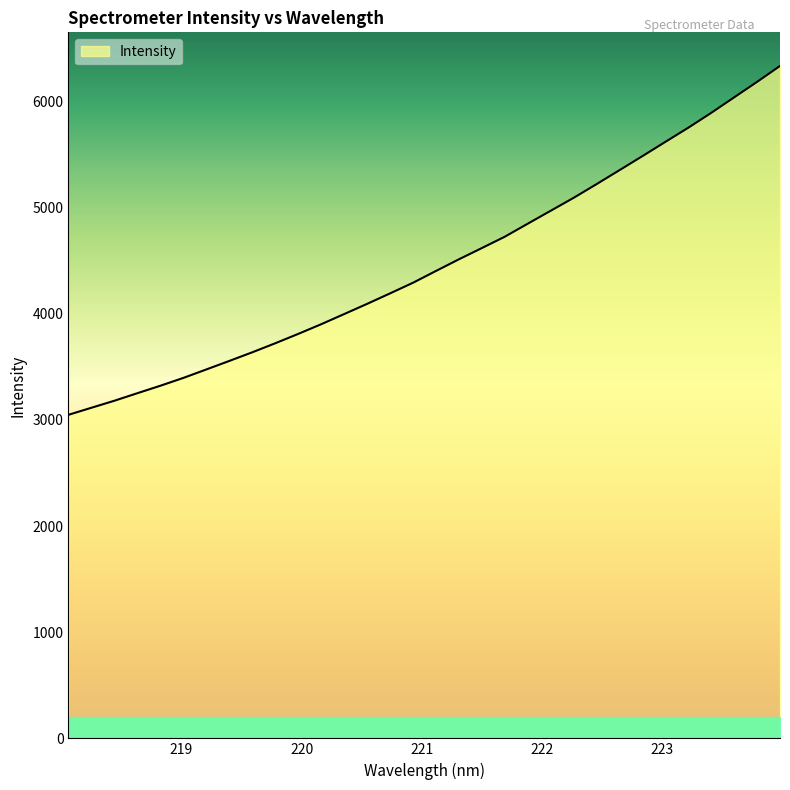

What is the maximum value shown in the chart?

6333.0